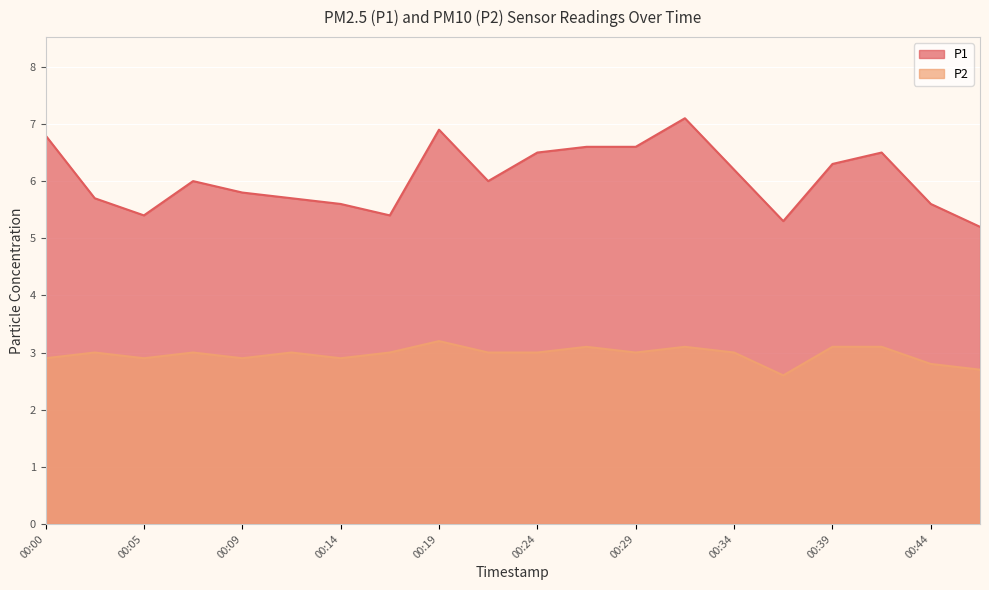

What is the sum of all P1 values?

121.2